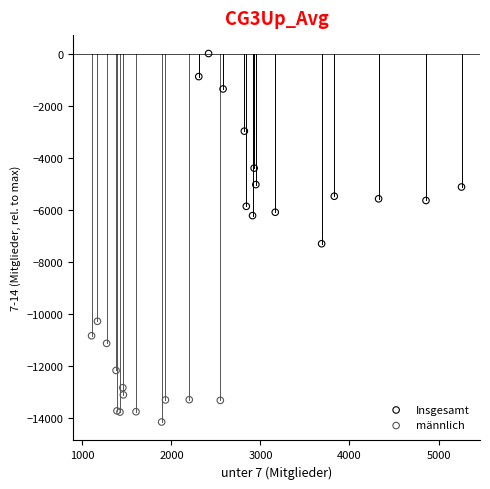

Which series has the widest spread of Y values?

Insgesamt